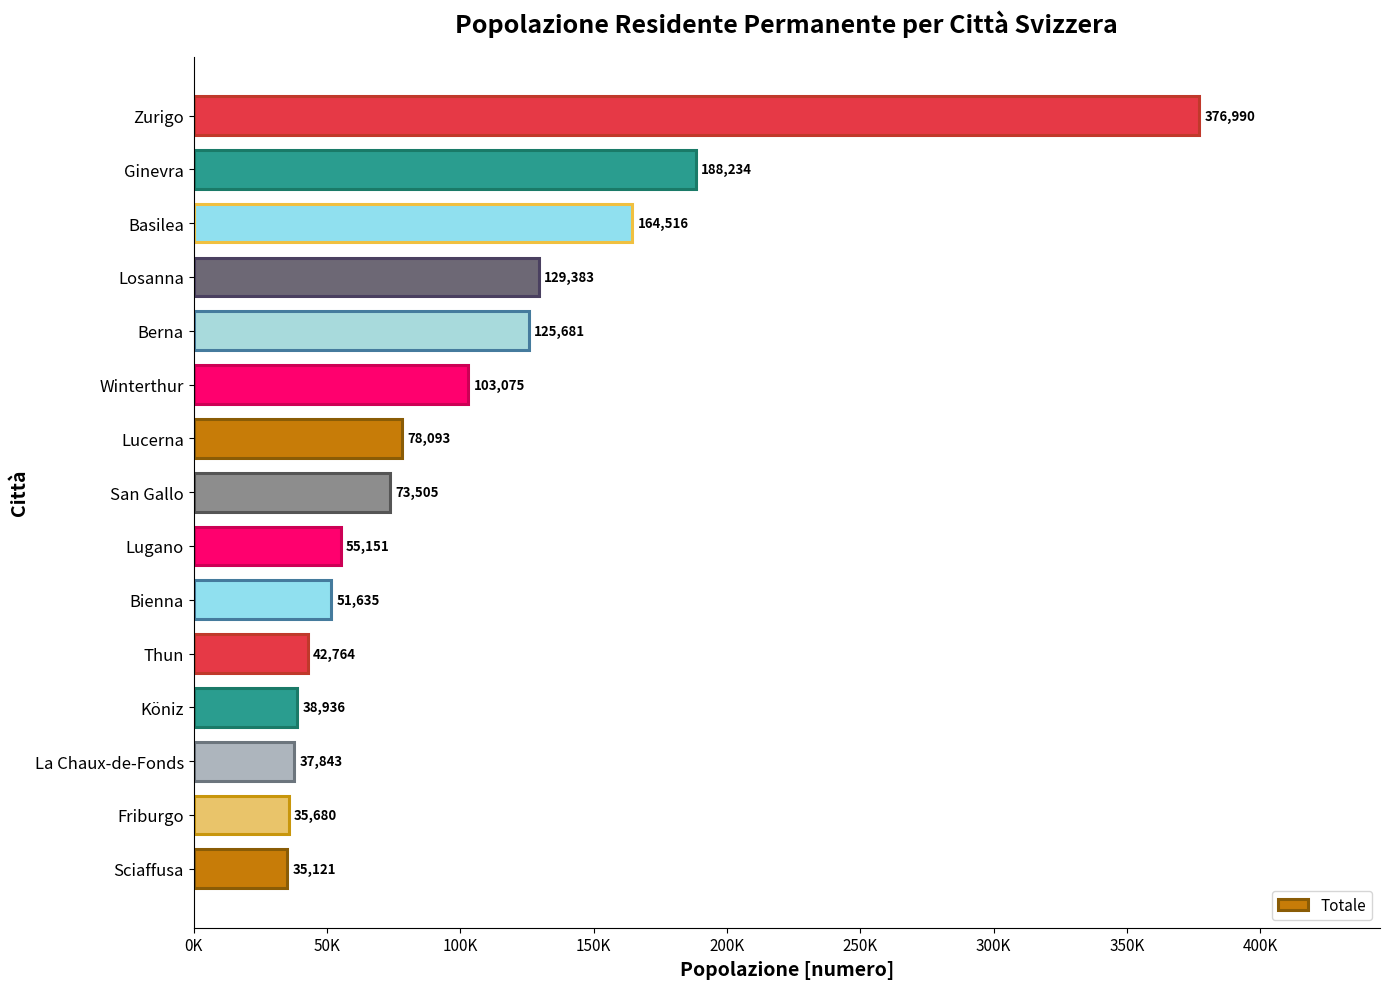

Does the chart contain any negative values?

No